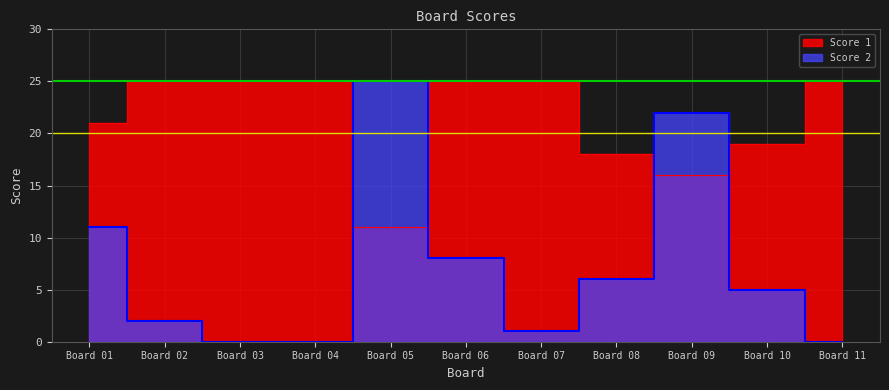

Rank the categories by Score 1 value from highest to lowest.

Board 02, Board 03, Board 04, Board 06, Board 07, Board 11, Board 01, Board 10, Board 08, Board 09, Board 05